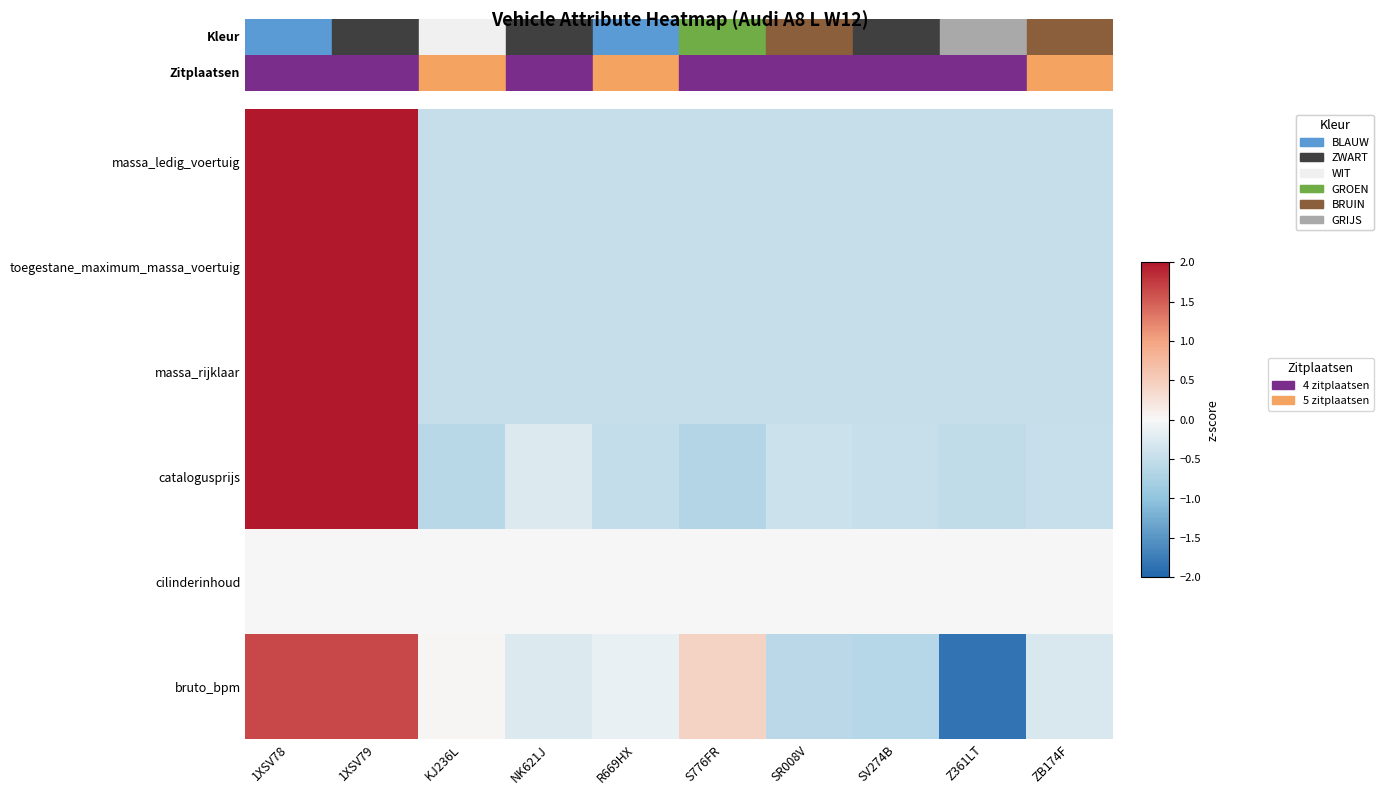

What is the minimum value shown in the chart?

-1.8